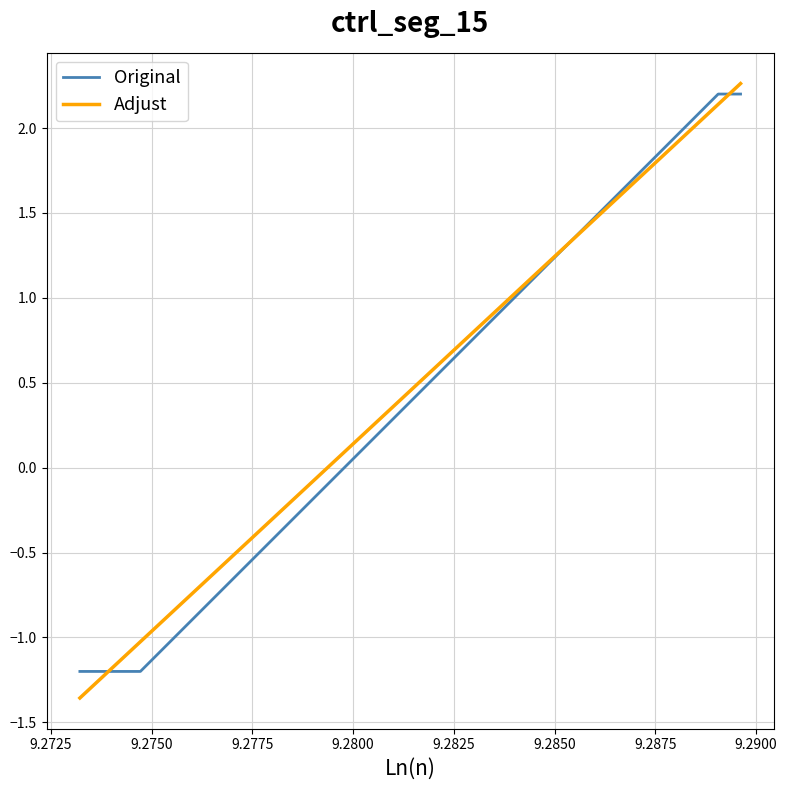

Which series ends up on top after the final intersection of Original and Adjust?

Adjust